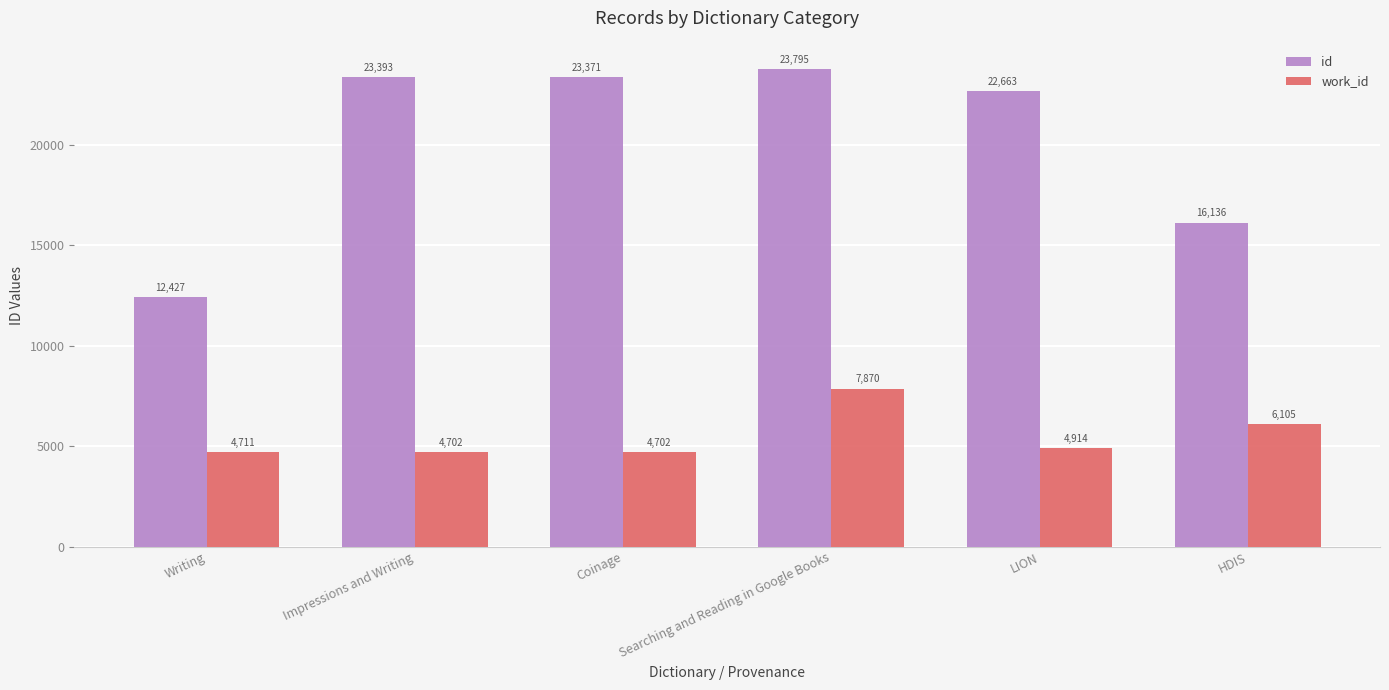

Does the chart contain stacked bars?

No